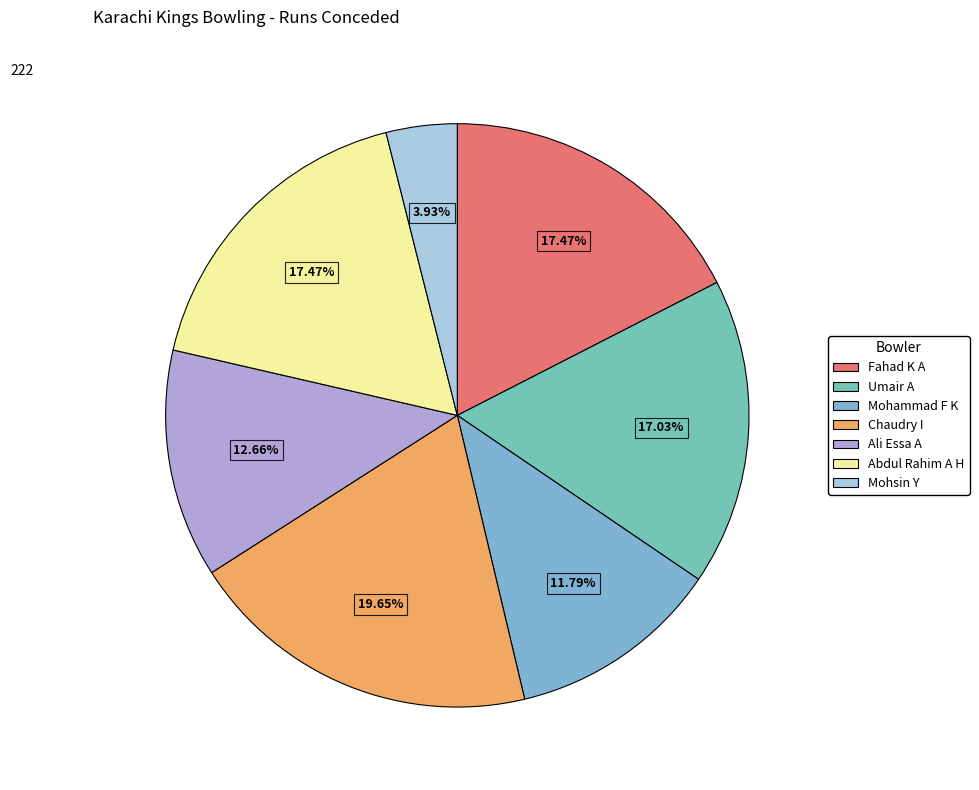

What is the largest slice in the pie chart?

Chaudry Imranullah